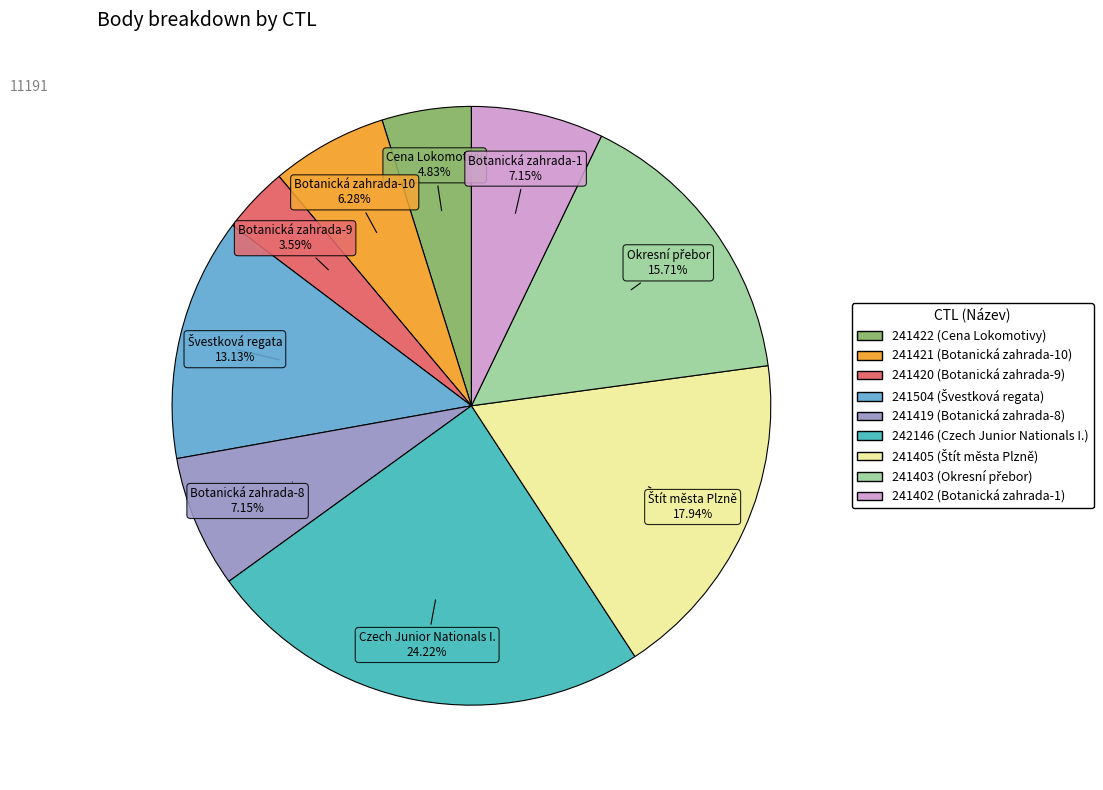

Does 241422 represent more than half of the total?

No